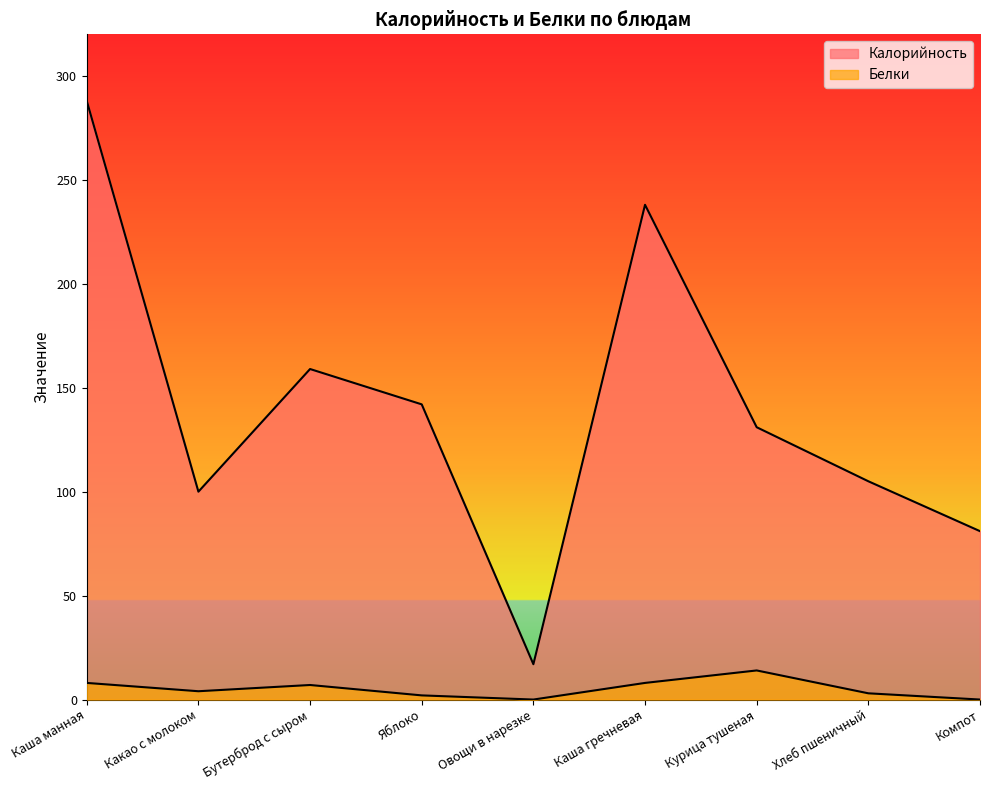

Which category has the lowest value in the Белки series?

Овощи в нарезке